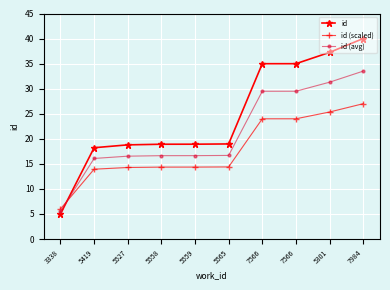

What are all the series names shown in the legend?

id, id (scaled), id (avg)